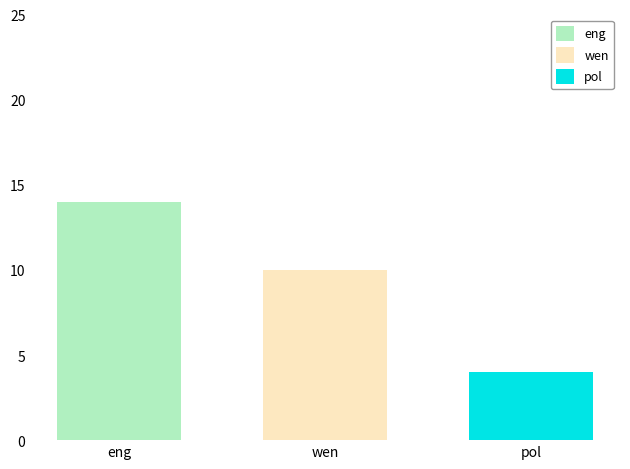

What is the approximate value of eng at wen?

14